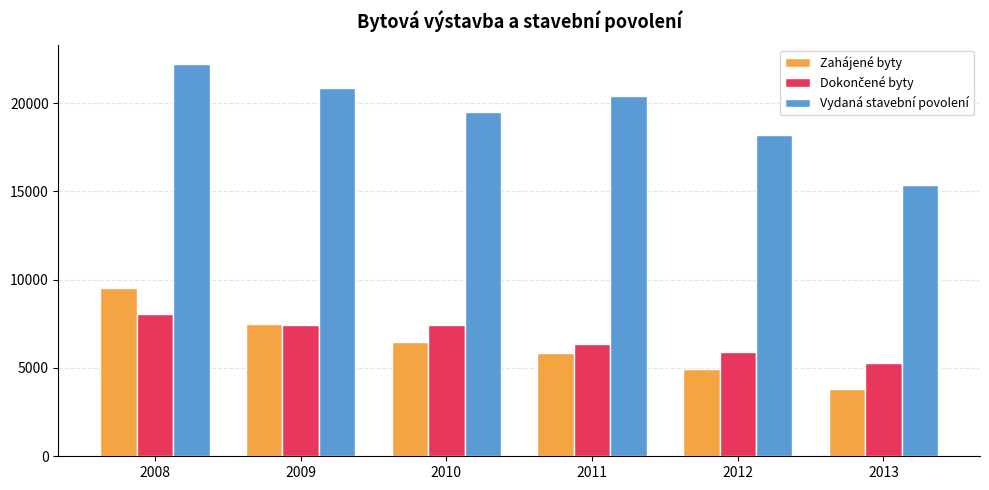

How many distinct data groups are displayed?

3